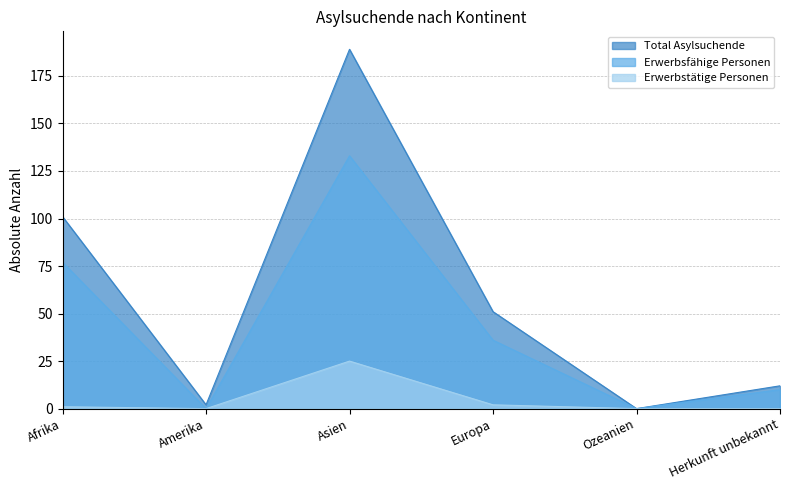

Does the chart have visible grid lines?

Yes